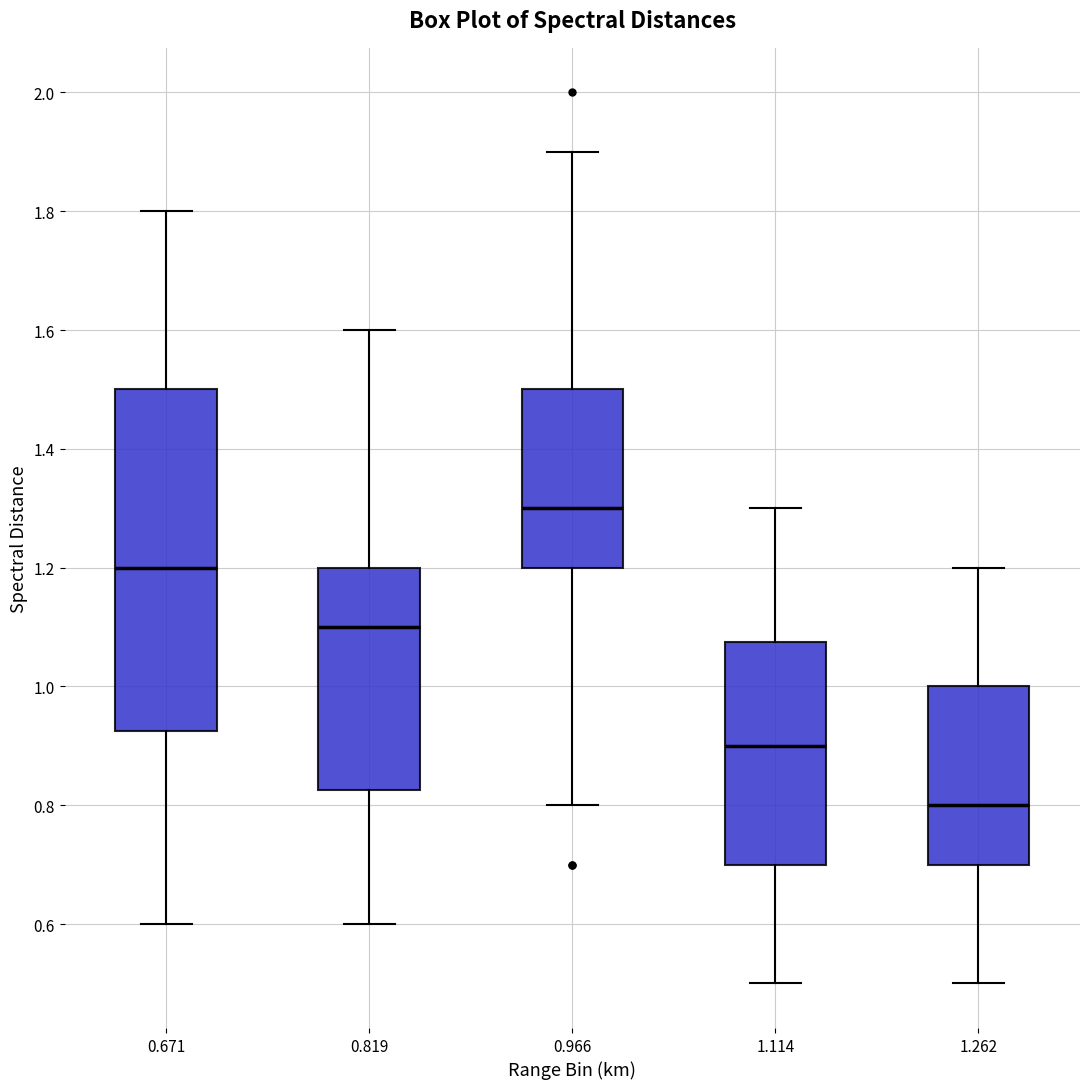

Where is the upper edge of the box at x = 0.671 on the y-axis? The values are not printed on the chart, so give them approximately, as read against the axis.

1.50